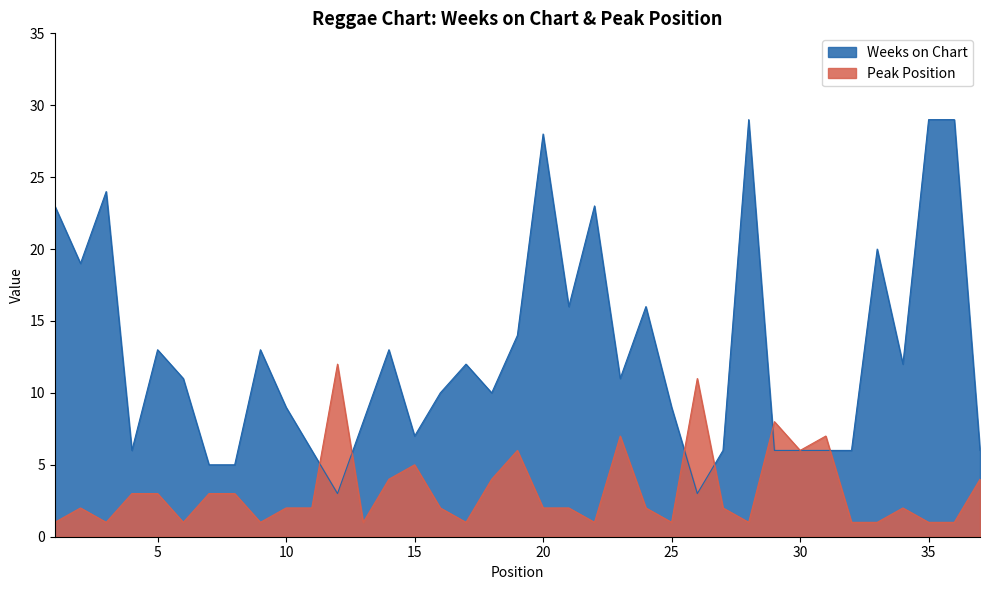

How many lines are shown in the chart?

2